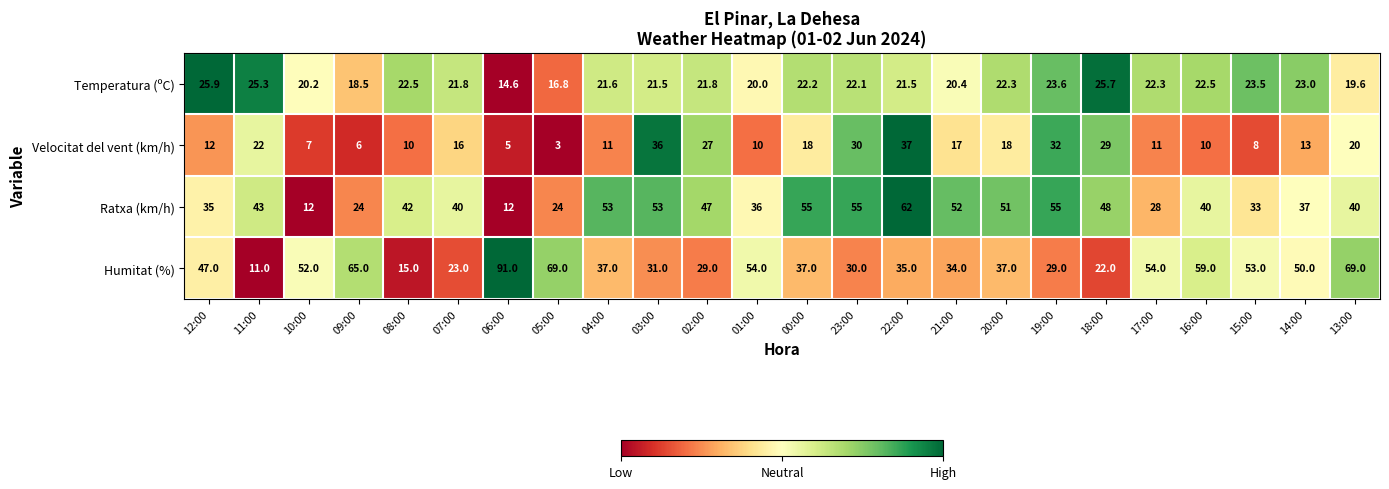

Which series has the largest total across all categories?

Humitat (%)